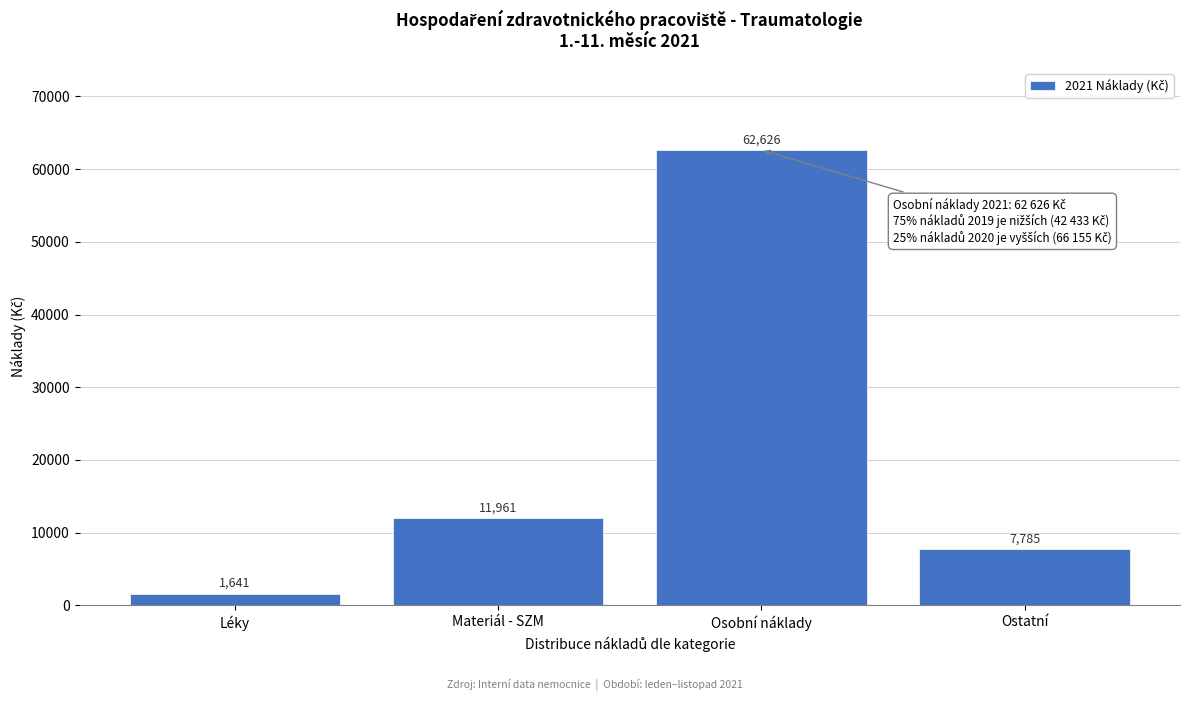

What is the value of the 2nd bar from the left?

11961.0